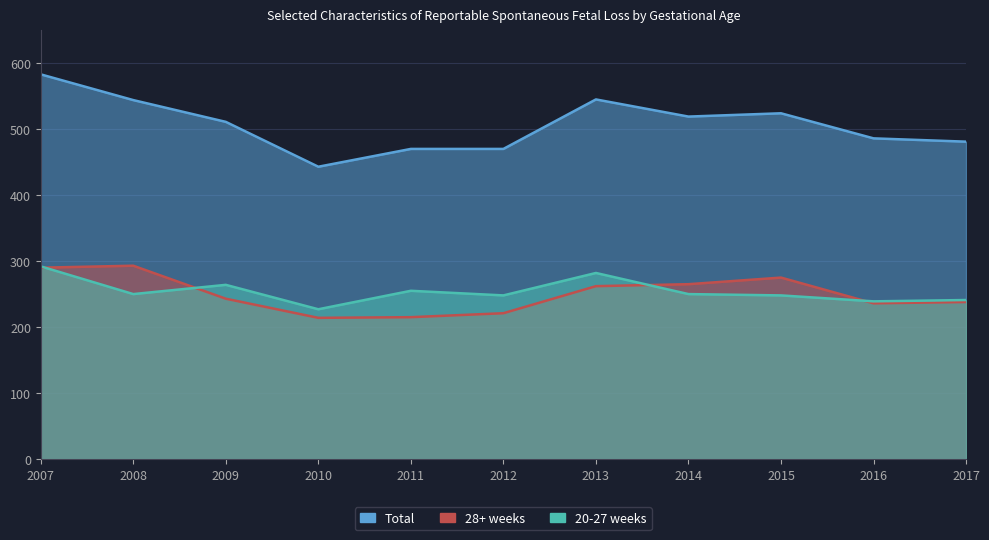

What is the value of the 28+ weeks point at the 2nd from the left?

293